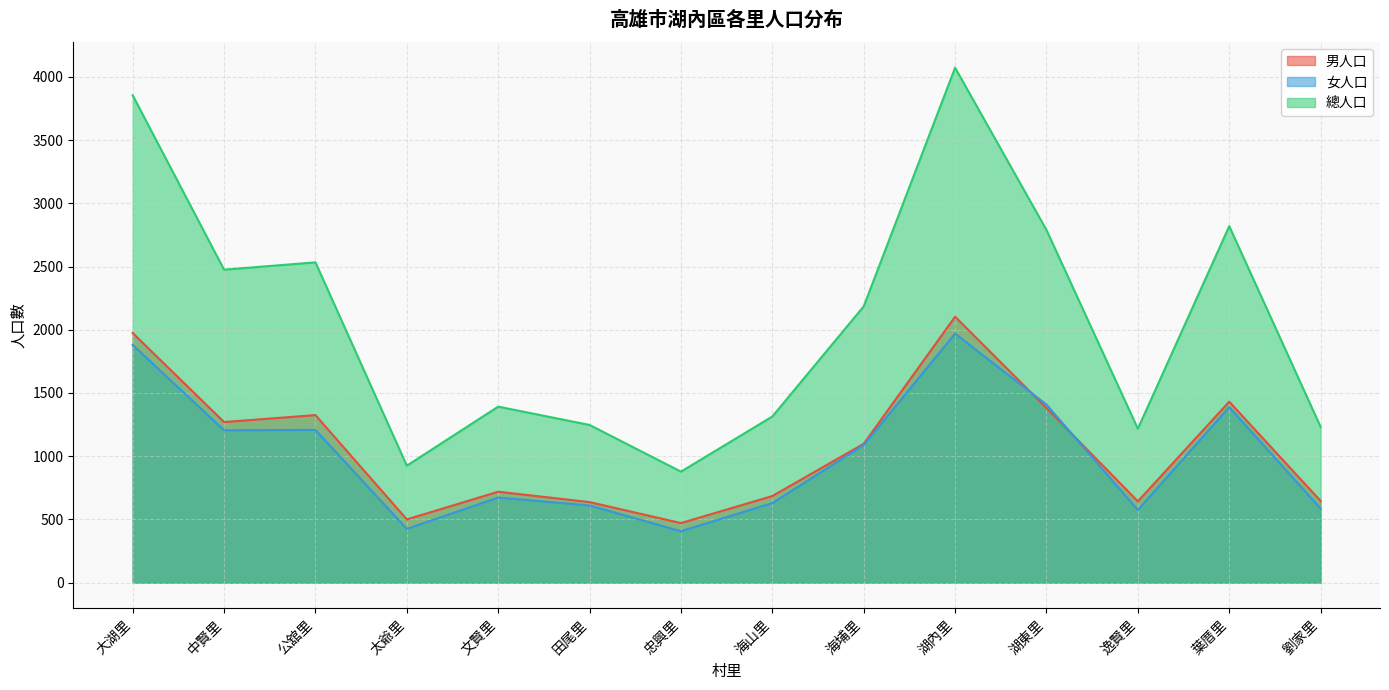

True or false: 總人口 and 男人口 cross at least once.

False